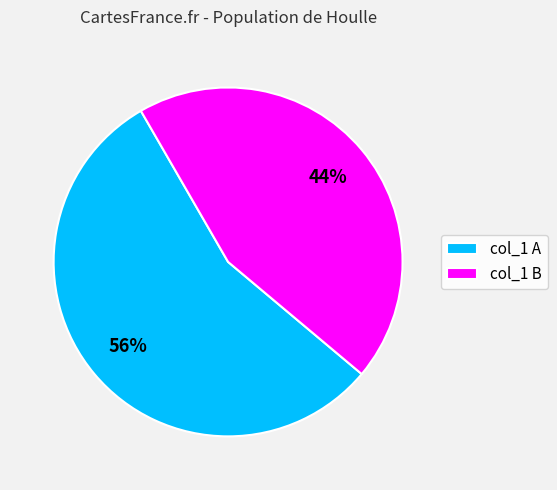

How many slices are in this pie chart?

2